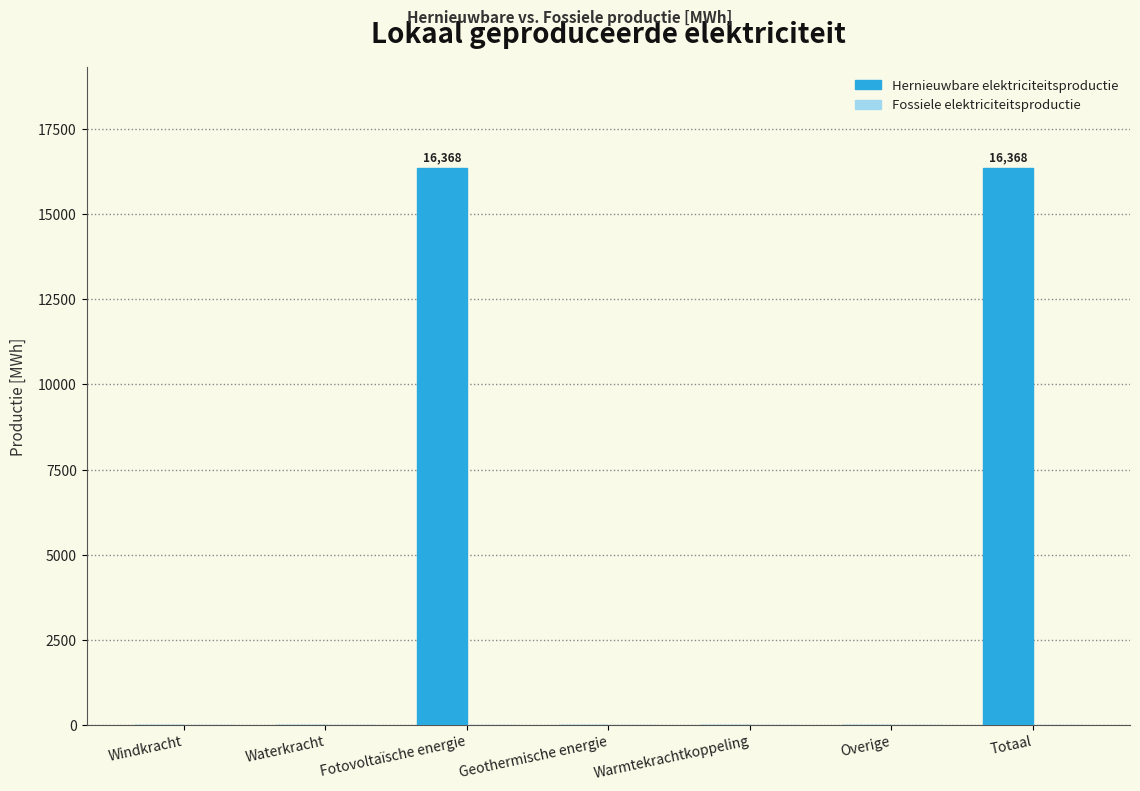

Is it true that the value at Warmtekrachtkoppeling is 8803.9?

False